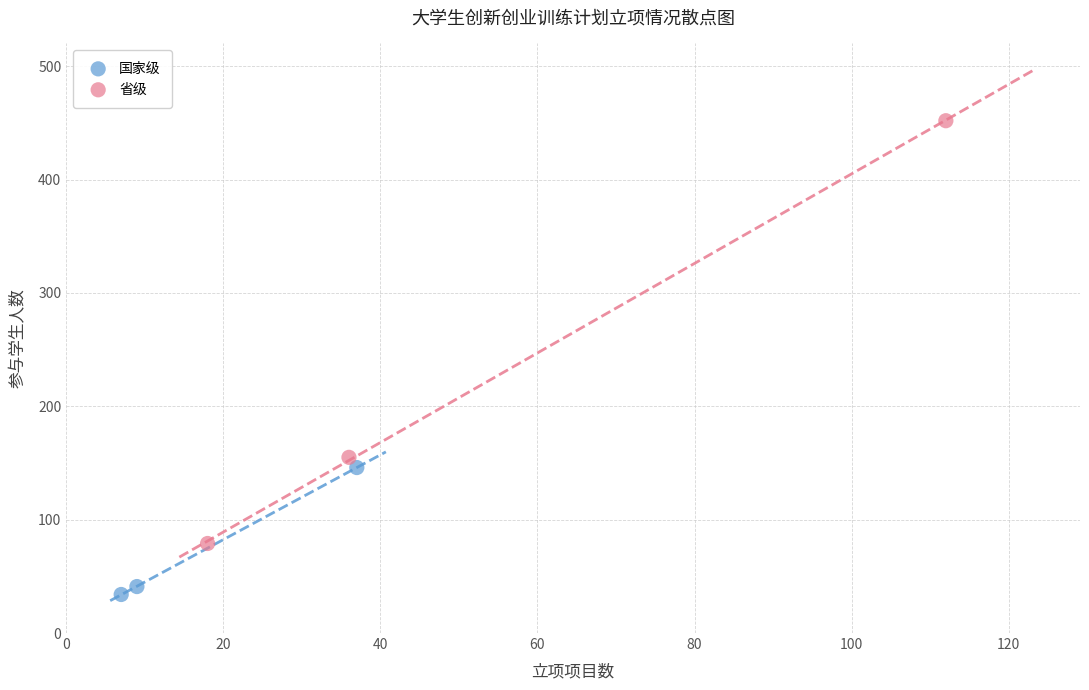

Which series has the largest Y range (max minus min)?

省级